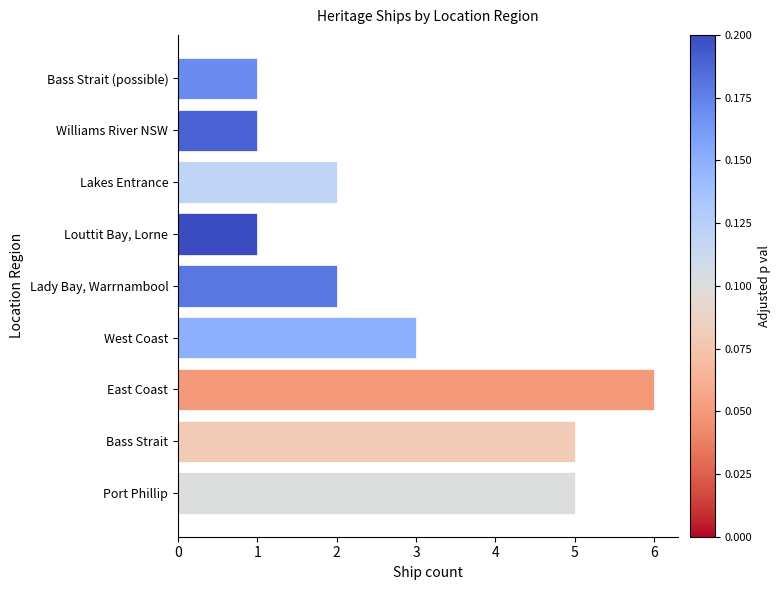

What is the difference between the maximum and minimum values?

5